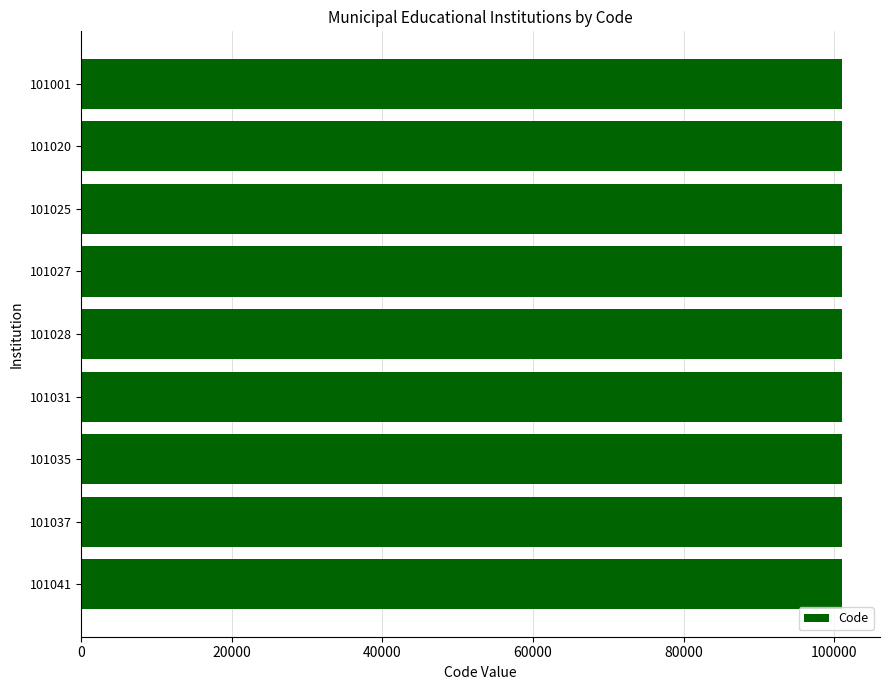

The value at 101001 is 101001. True or false?

True